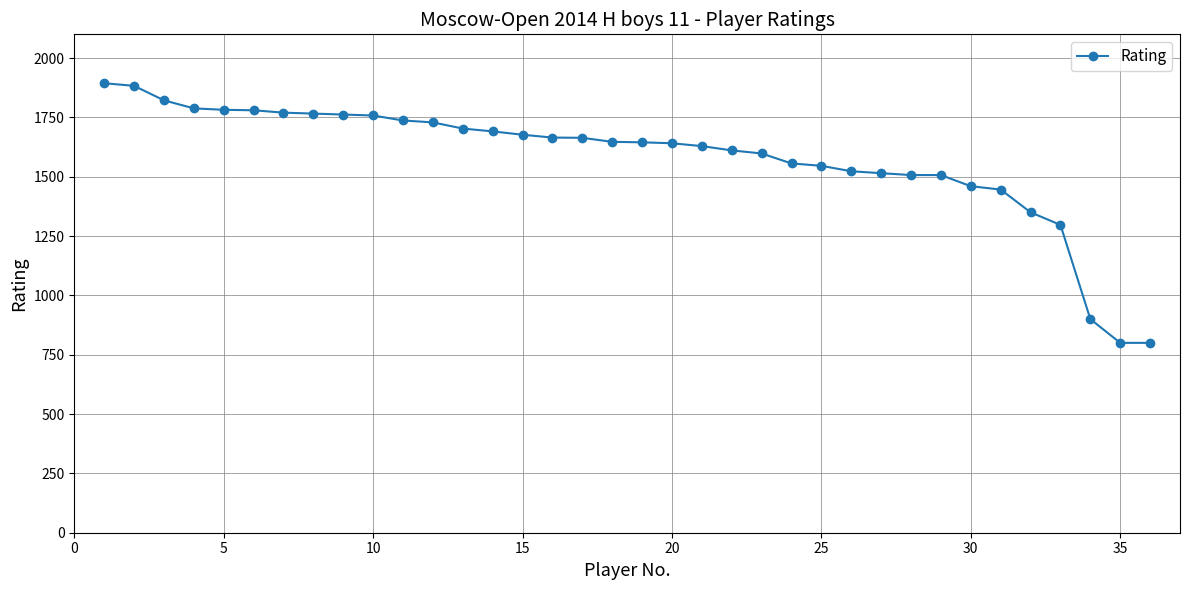

What is the smallest value displayed?

800